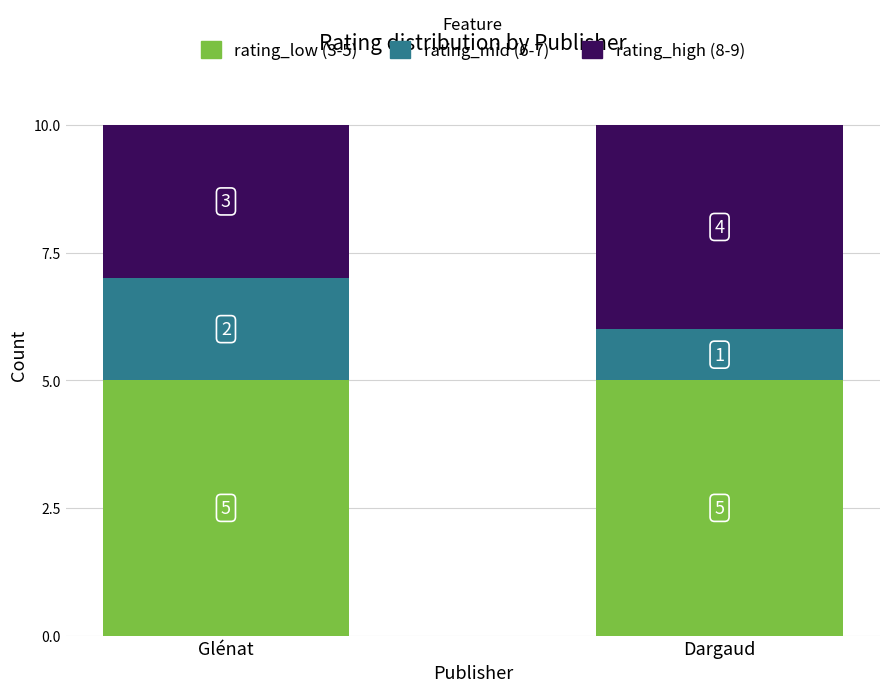

The rating_low (3-5) series shows 5 at Dargaud. True or false?

True